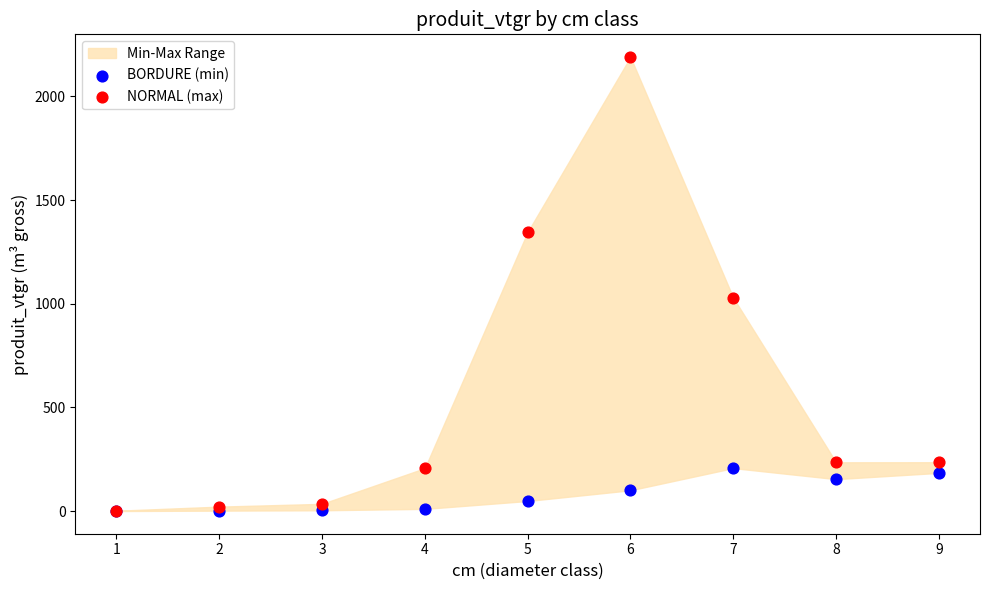

In the NORMAL (max) series, what Y value is closest to 1095?

1029.0